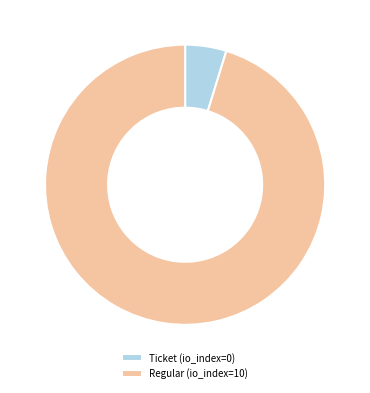

What is the ratio of the value at Regular (io_index=10) to the value at Ticket (io_index=0)?

20.0